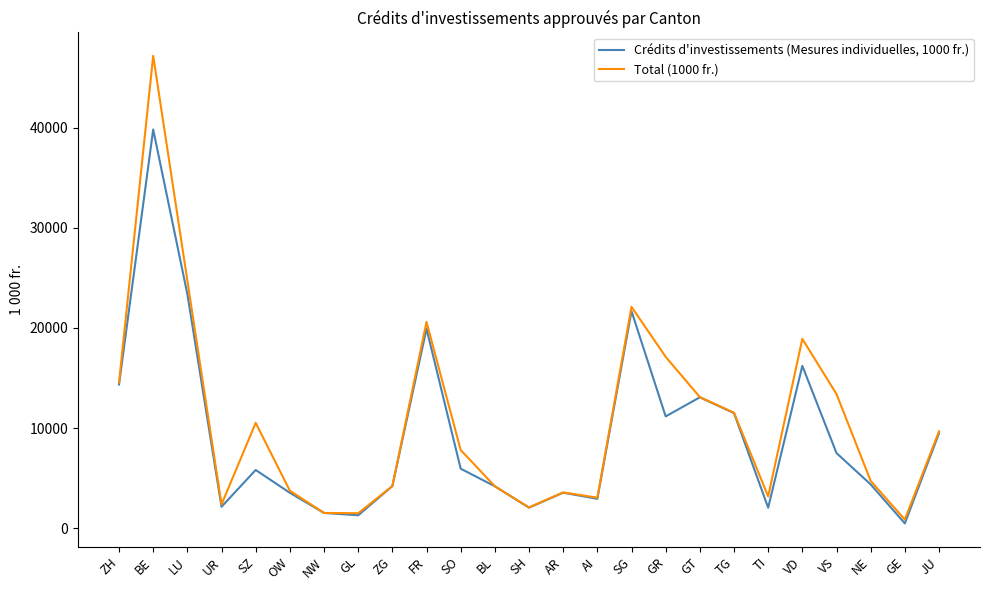

What is the average value of the Total (1000 fr.) series?

10642